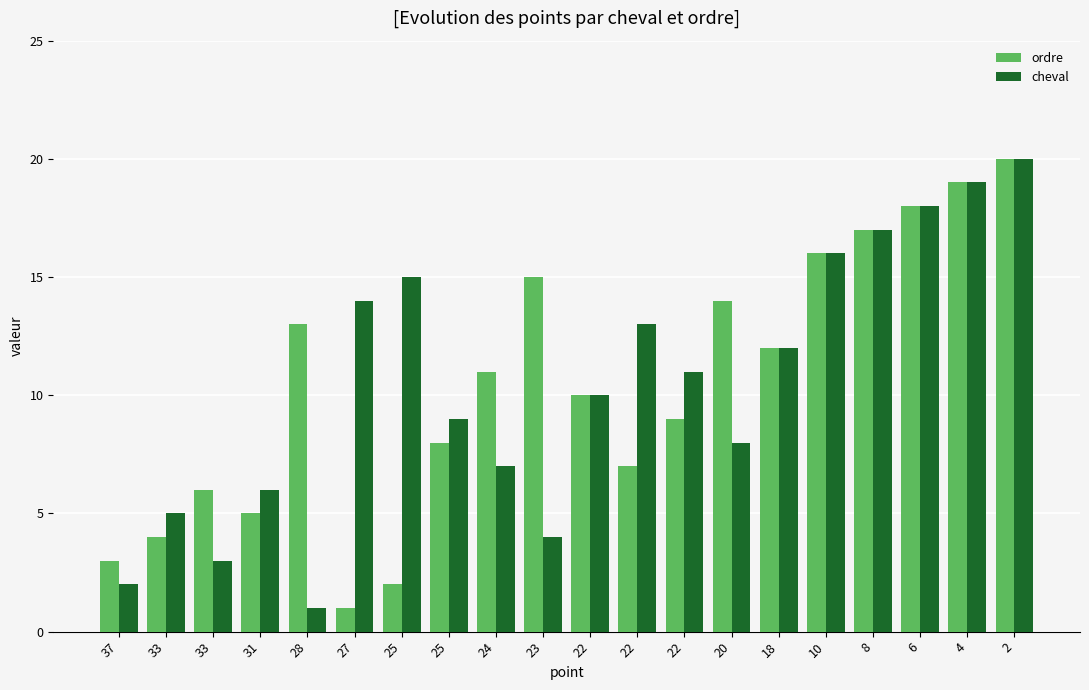

What are all the series names shown in the legend?

ordre, cheval